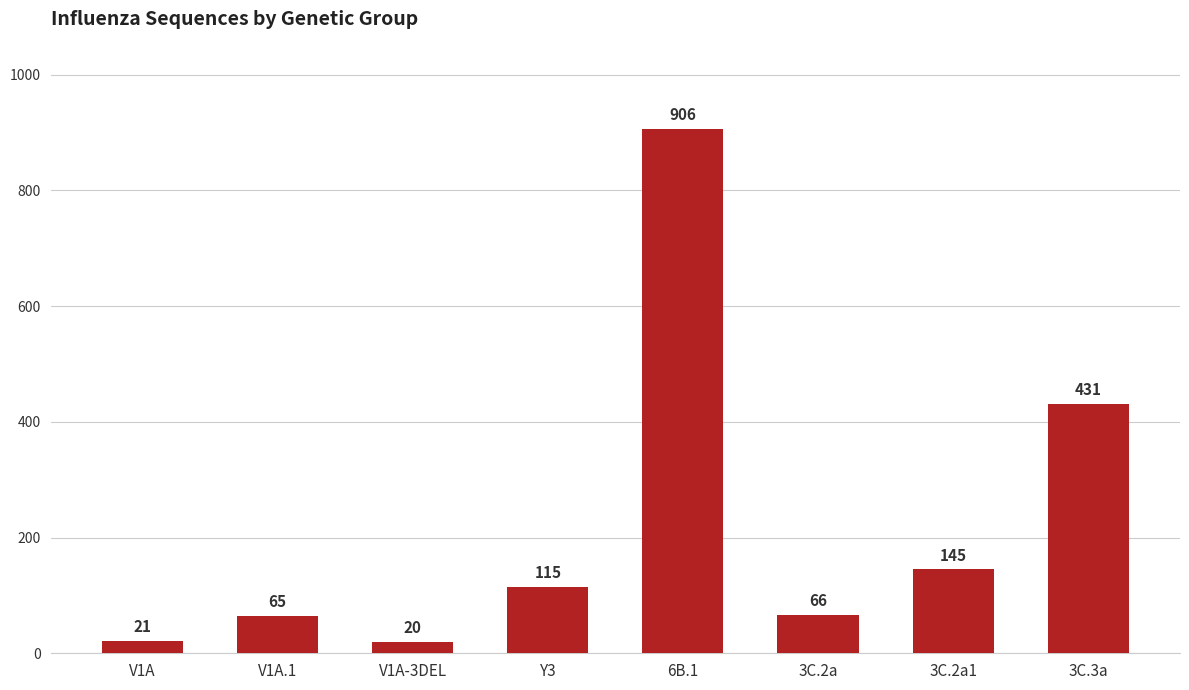

What is the sum of the values at V1A.1 and V1A-3DEL?

85